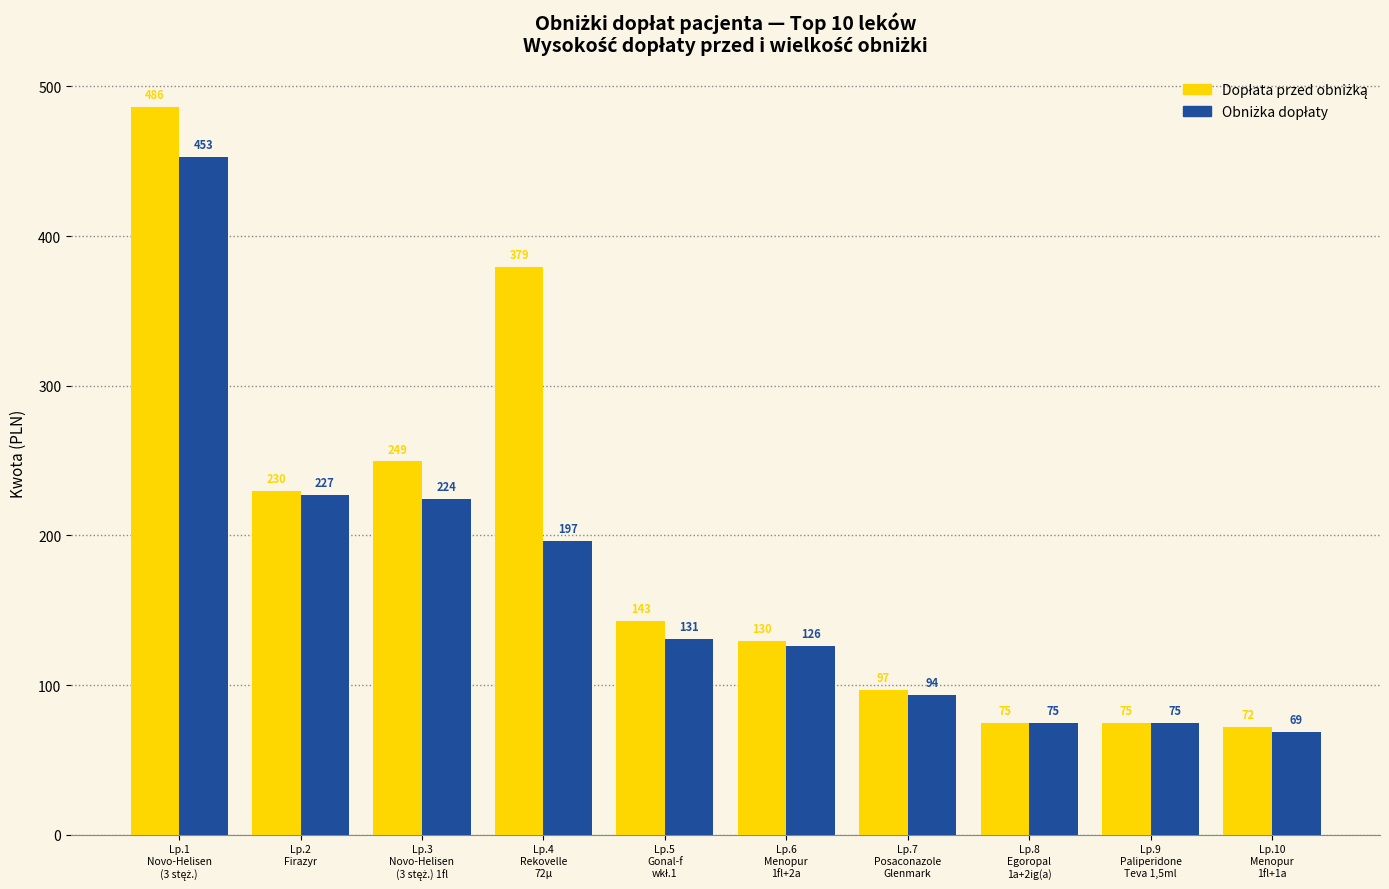

At how many categories does at least one series exceed 124?

6